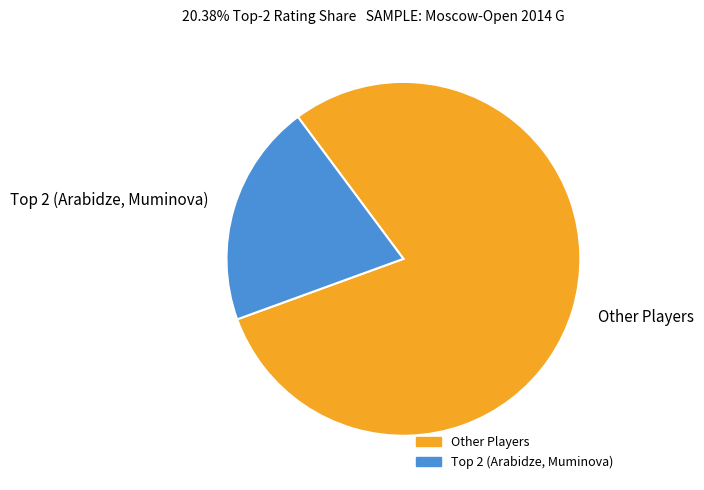

What is the largest slice in the pie chart?

Other Players